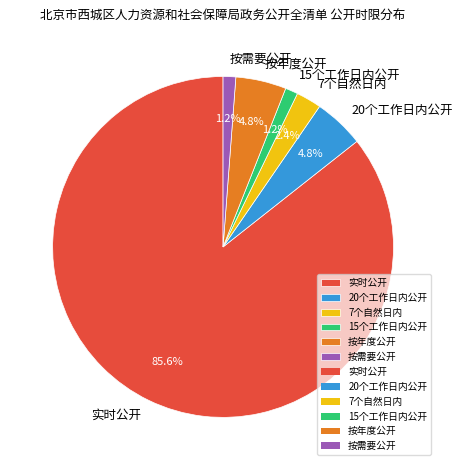

Which slice represents more than half of the pie?

实时公开